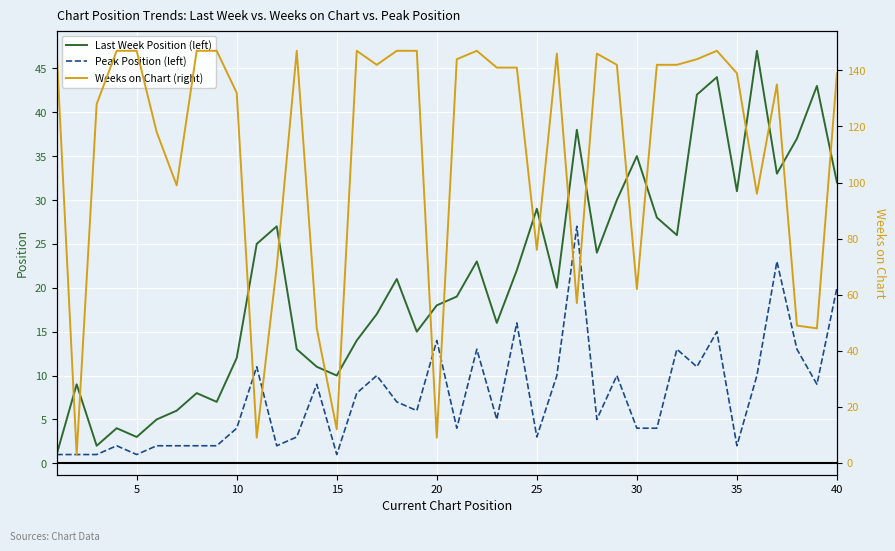

The value of Last Week Position (left) at 25 is 40. True or false?

False